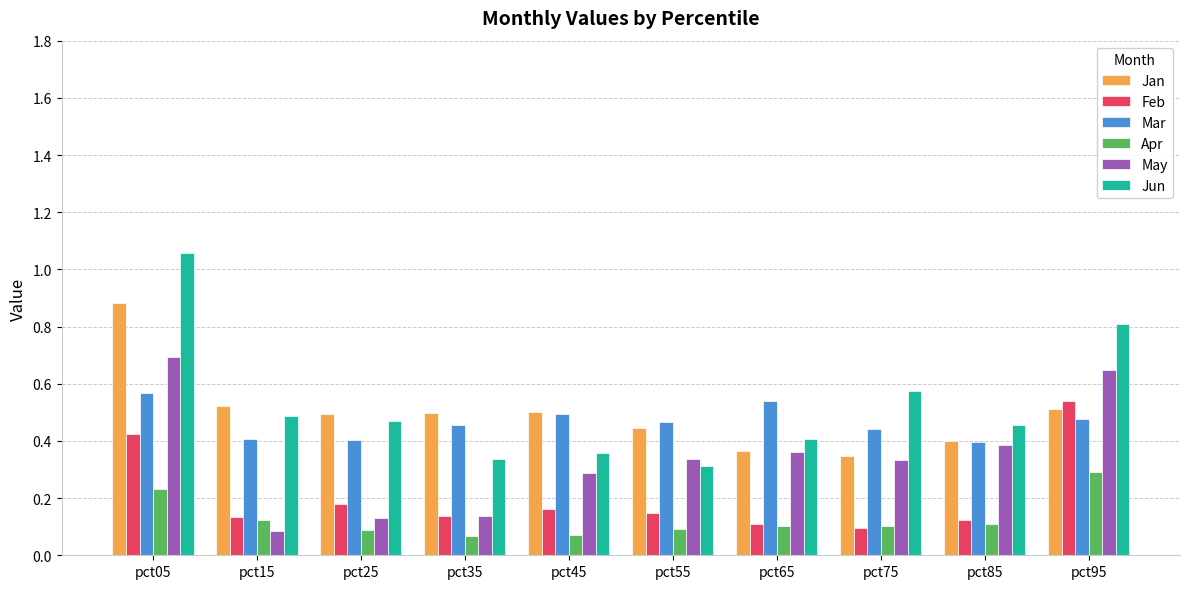

Rank the series by their maximum value, from highest to lowest.

Jun, Jan, May, Mar, Feb, Apr